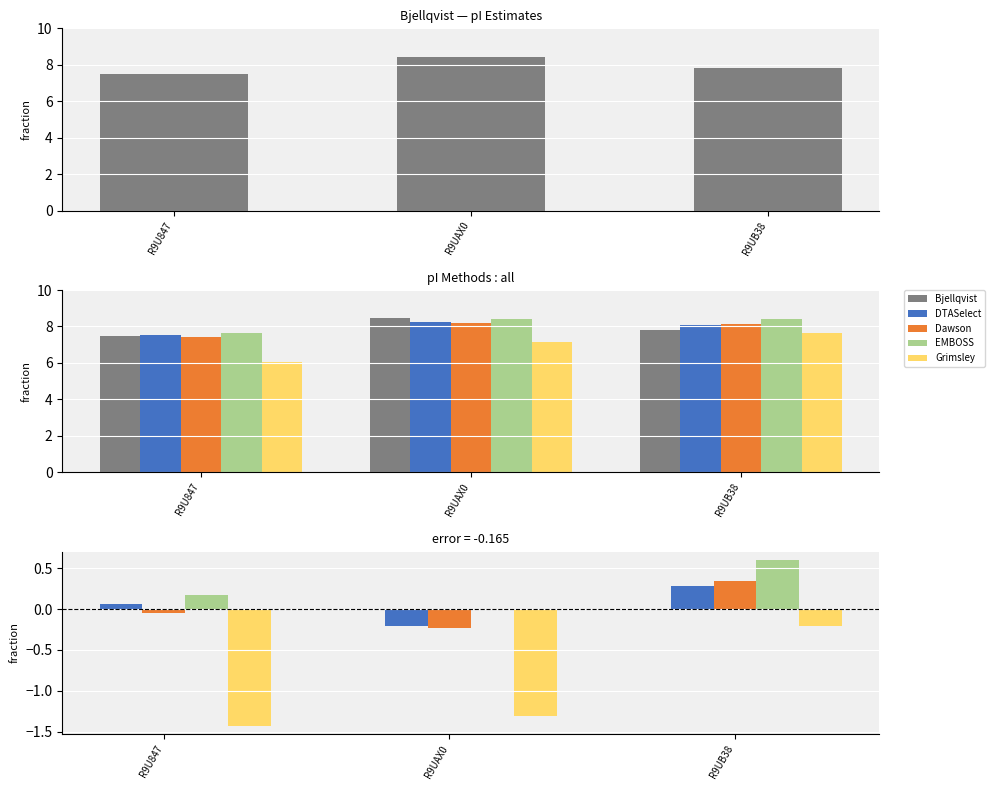

Between R9UB38 and R9U847, which is larger?

R9UB38